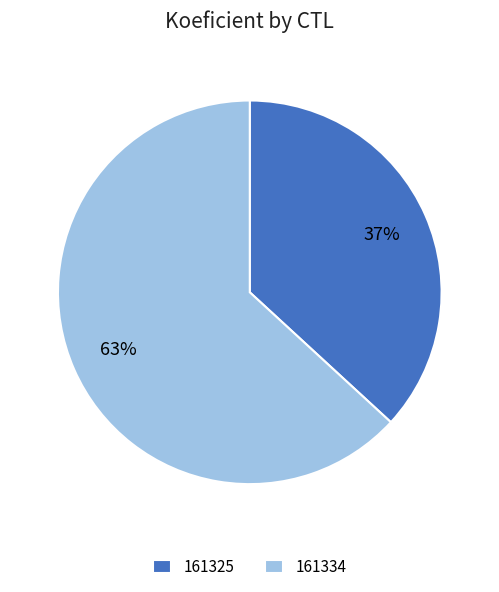

Which category accounts for the majority?

161334